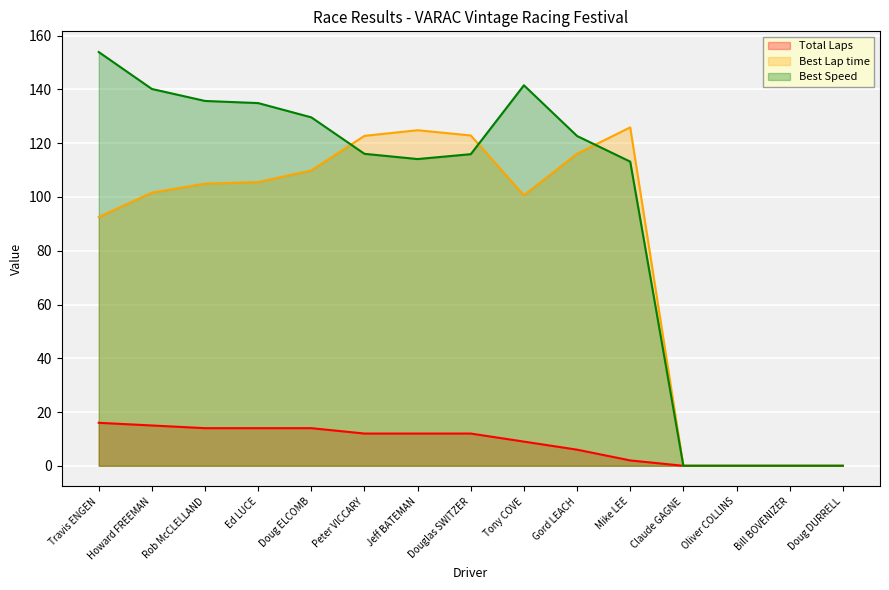

True or false: Best Lap time has a value of 82.9 at Douglas SWITZER.

False